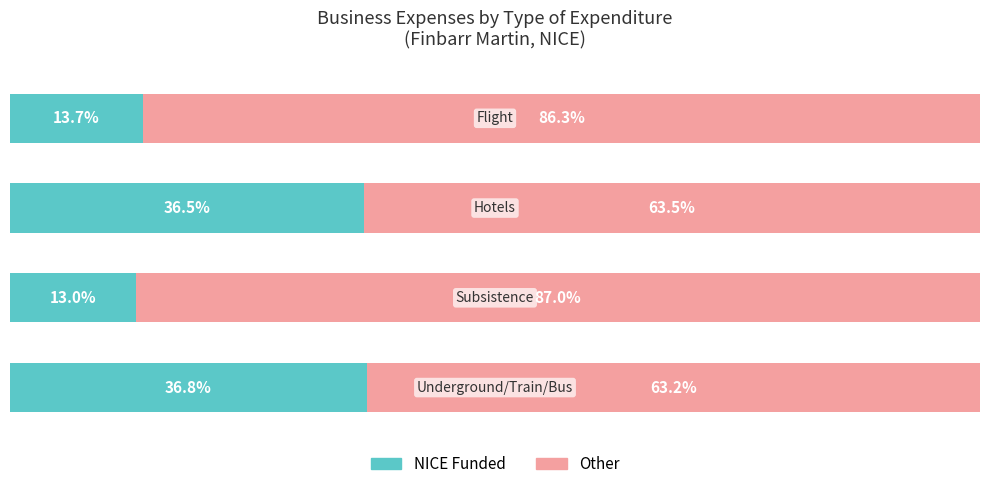

What is the difference between the maximum and second lowest values in the Other series?

23.5